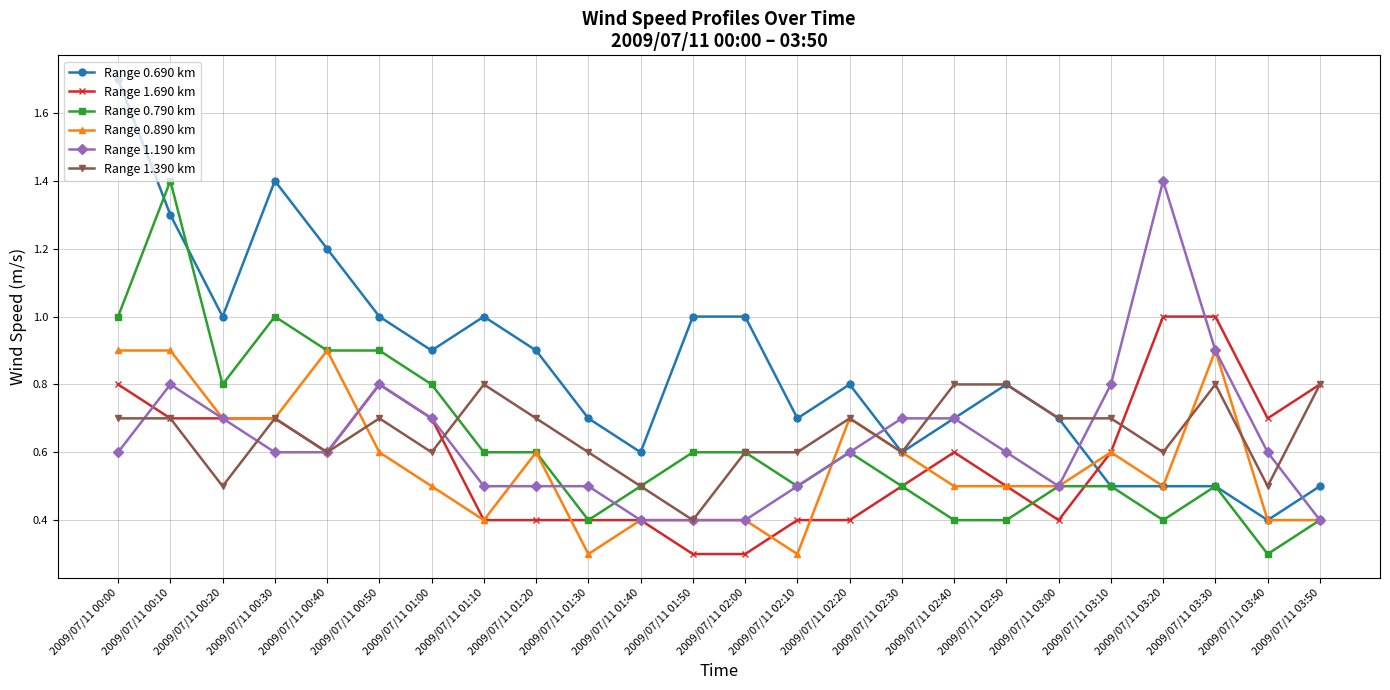

Which series has the widest spread of values?

Range 0.690 km